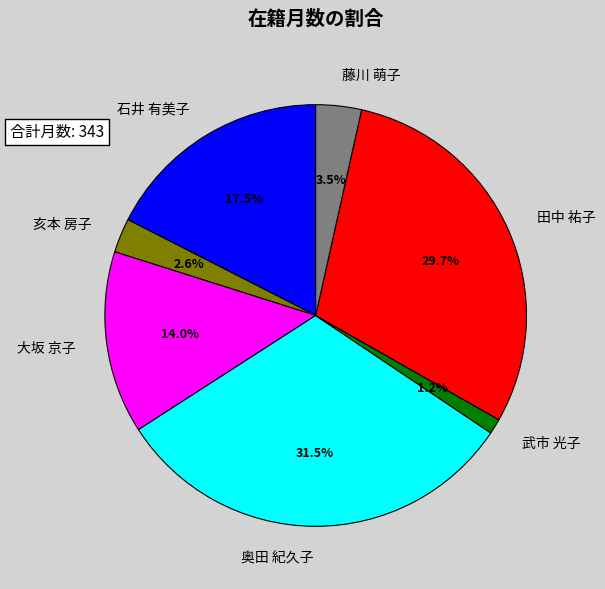

Which slice is the smallest?

武市 光子